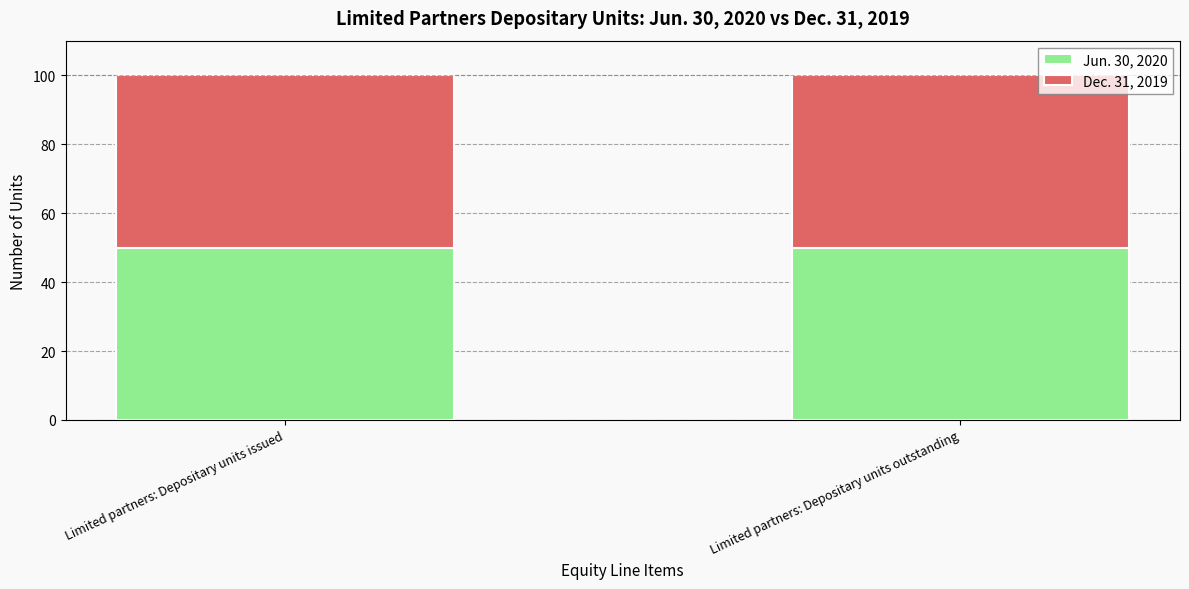

What is the total value across all series at Limited partners: Depositary units issued?

100.0